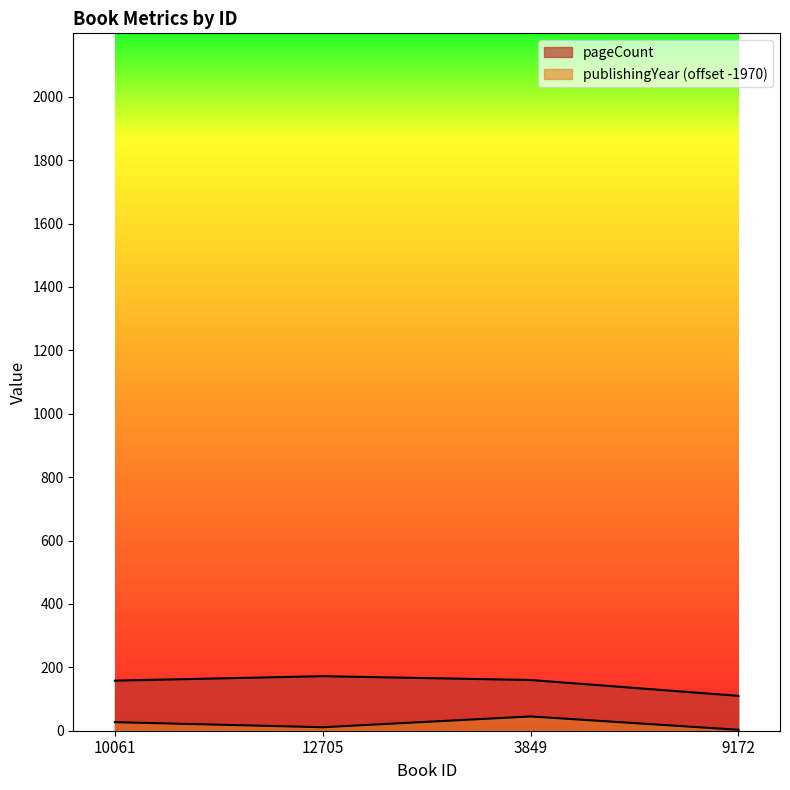

What is the average value of the publishingYear series?

22